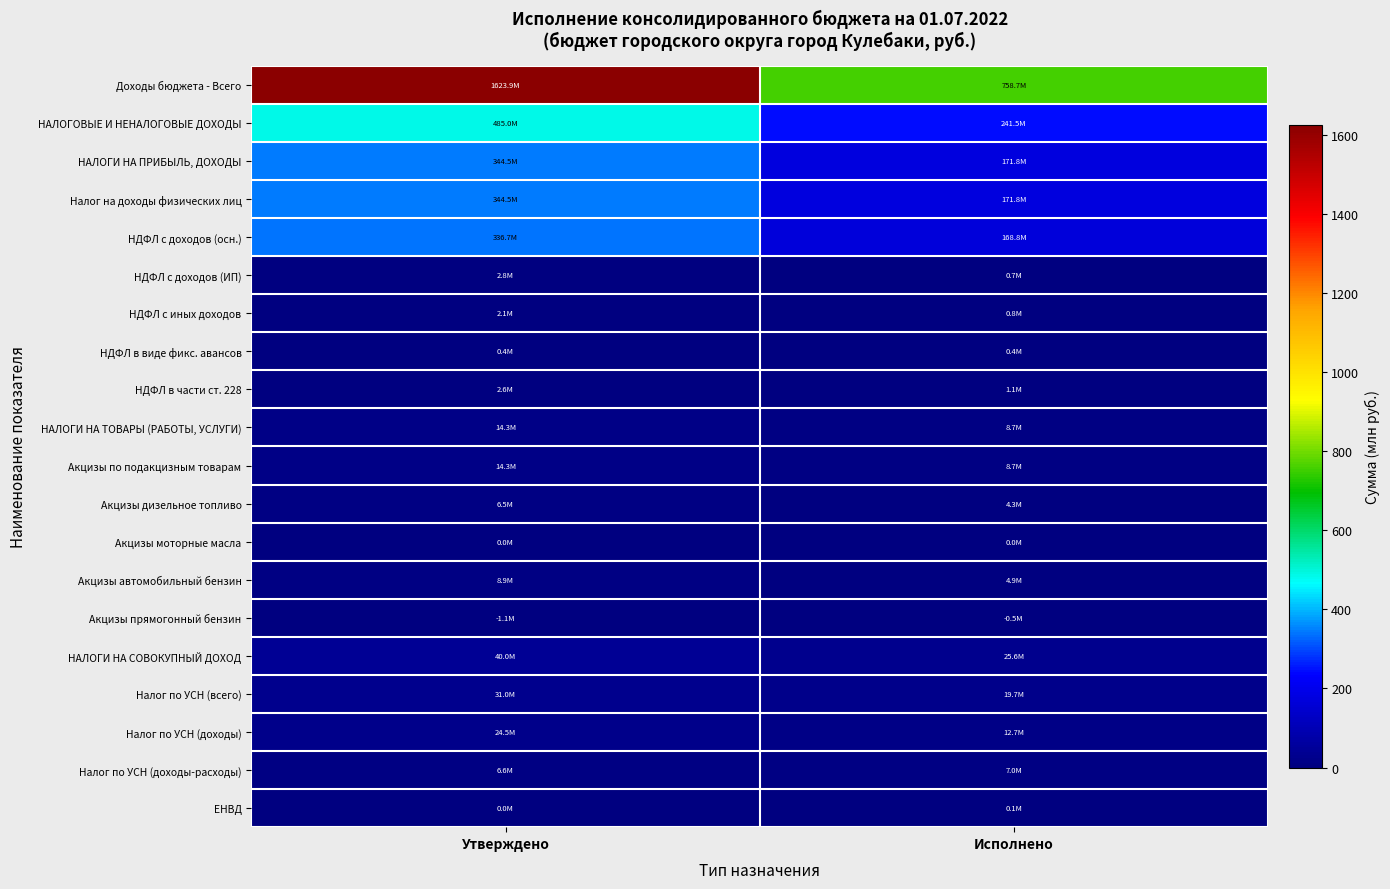

Which series has the widest spread of values?

Доходы бюджета - Всего